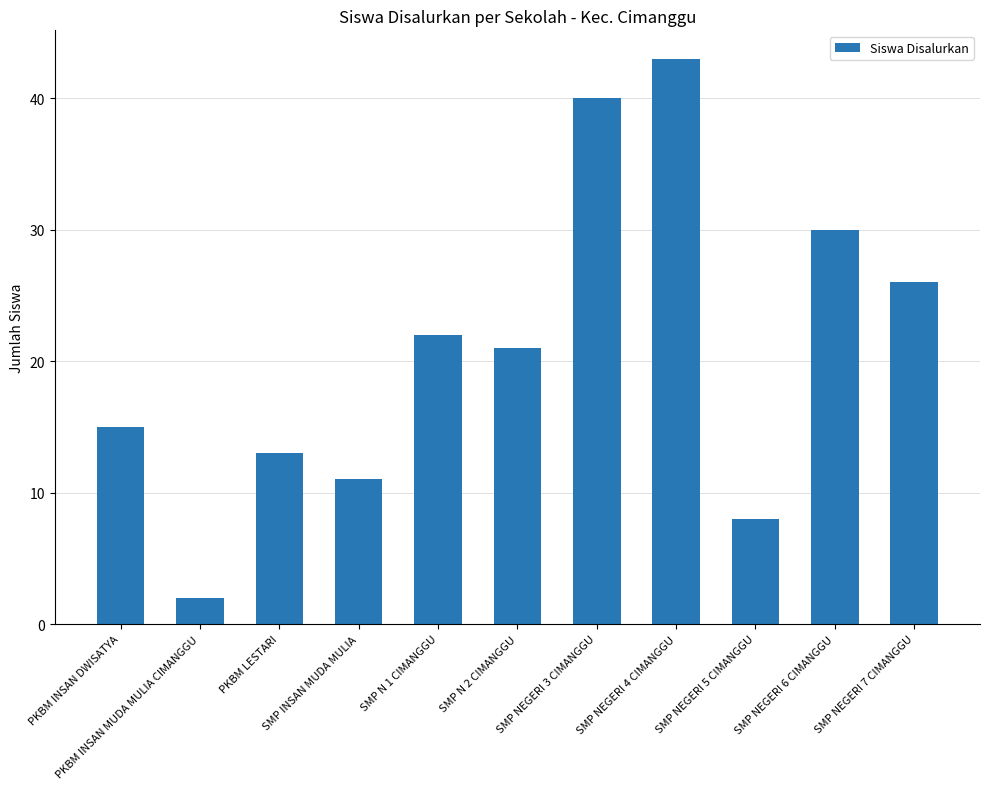

Which has a higher value, SMP N 1 CIMANGGU or SMP N 2 CIMANGGU?

SMP N 1 CIMANGGU